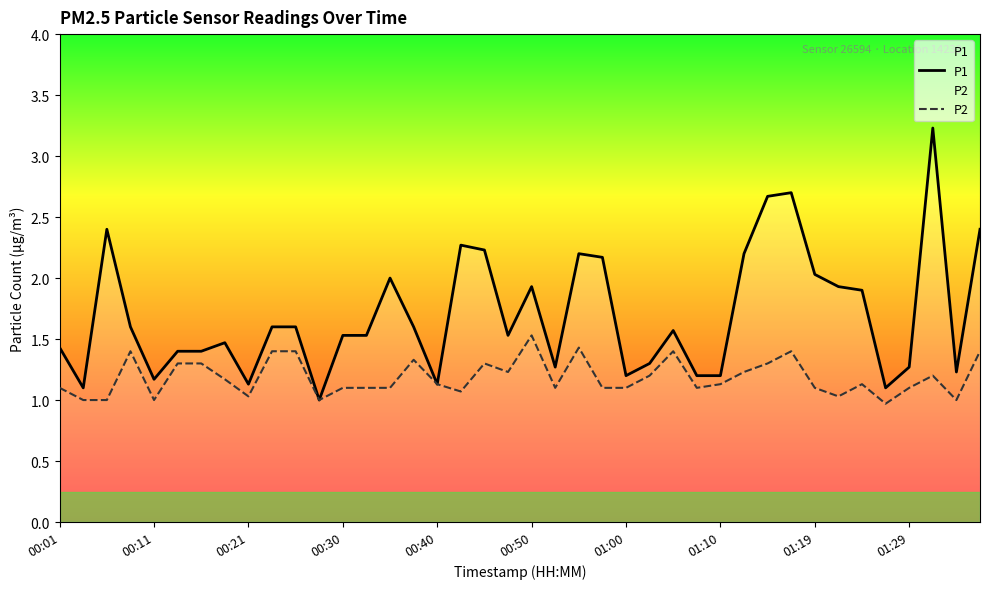

In P1, how many points are higher than both neighbors (excluding endpoints)?

9